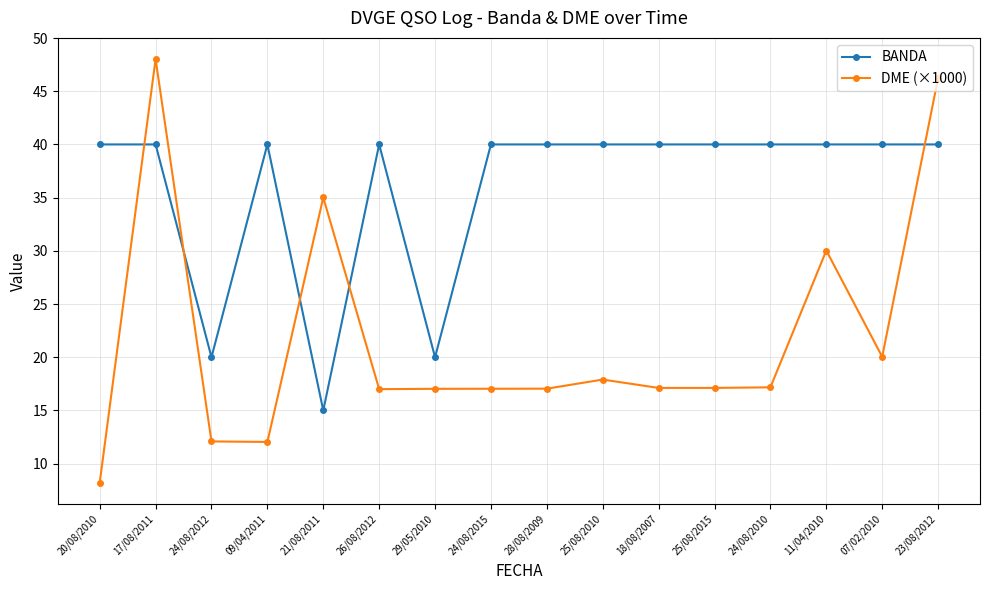

True or false: DME (×1000) has more than 0 points higher than both neighbors.

True